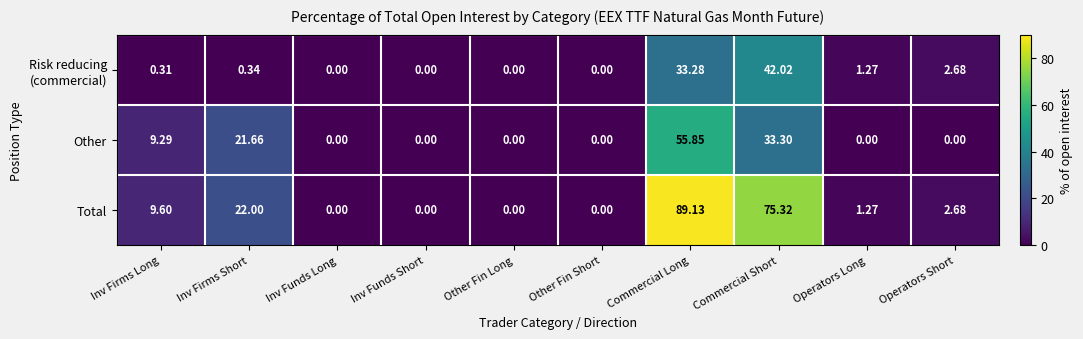

At which label is Other closest to 27?

Inv Firms Short